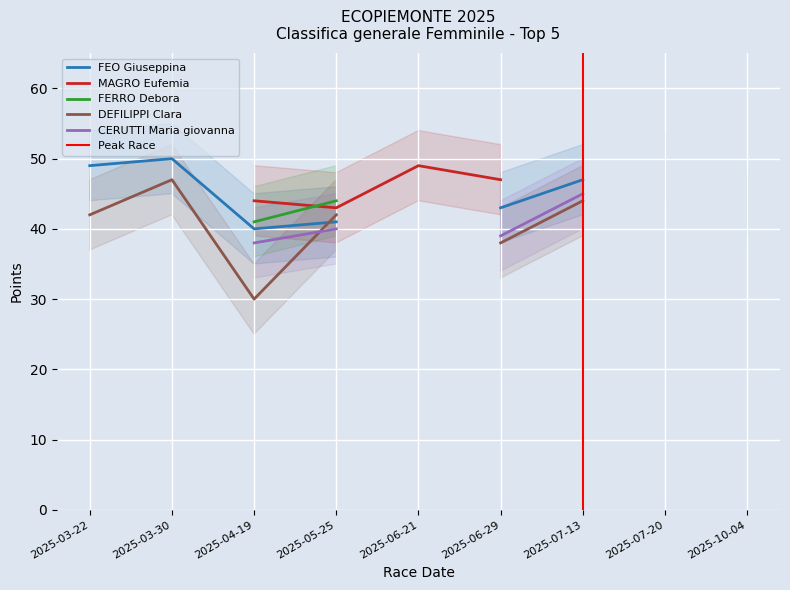

Where does the FEO Giuseppina series first go above 43?

2025-03-22